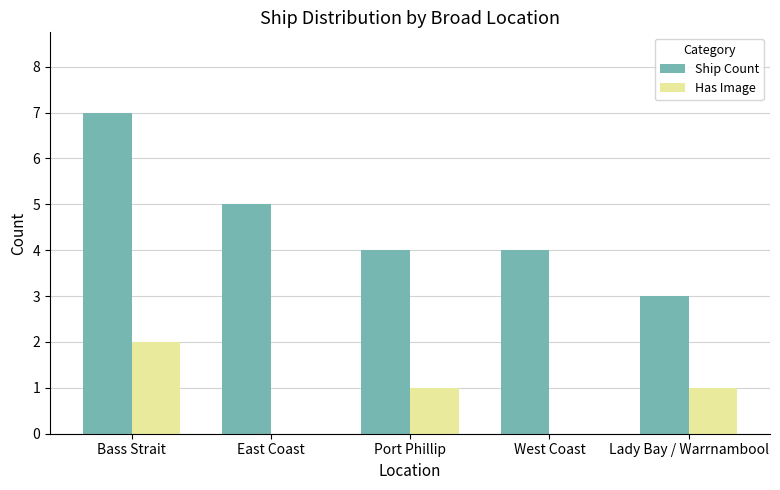

Which category has the highest value in the Ship Count series?

Bass Strait